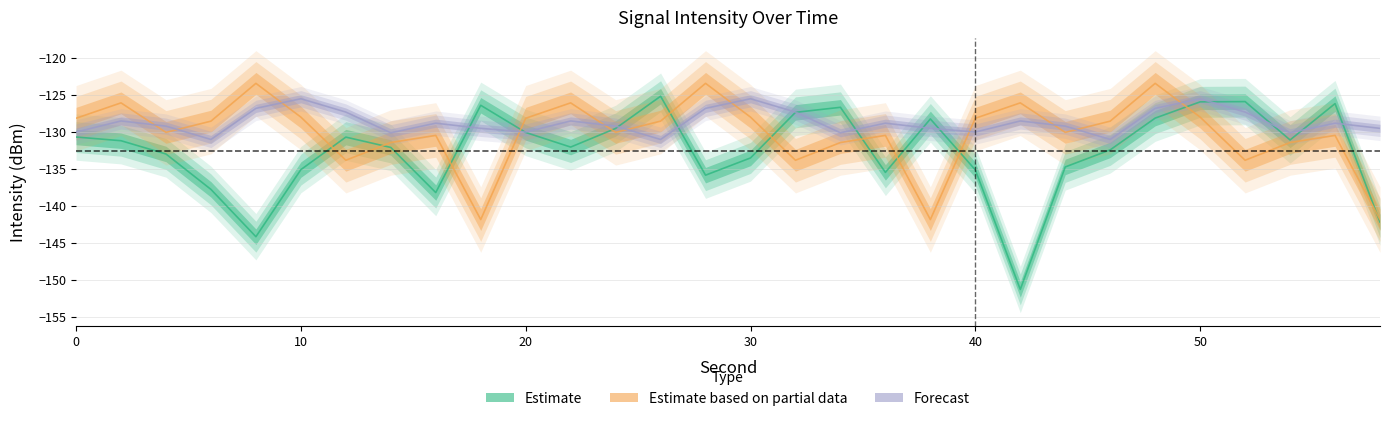

True or false: Estimate and Forecast cross at least once.

True